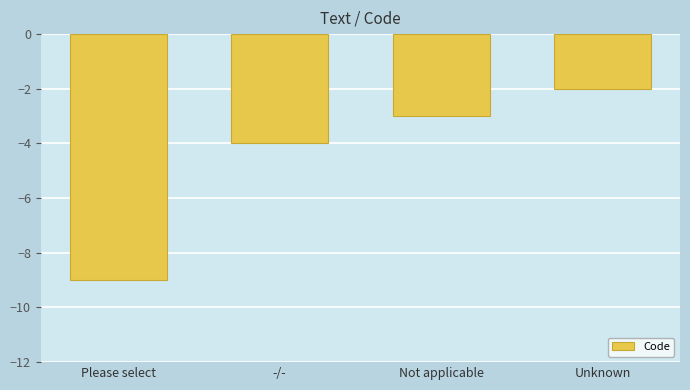

What is the minimum value shown in the chart?

-9